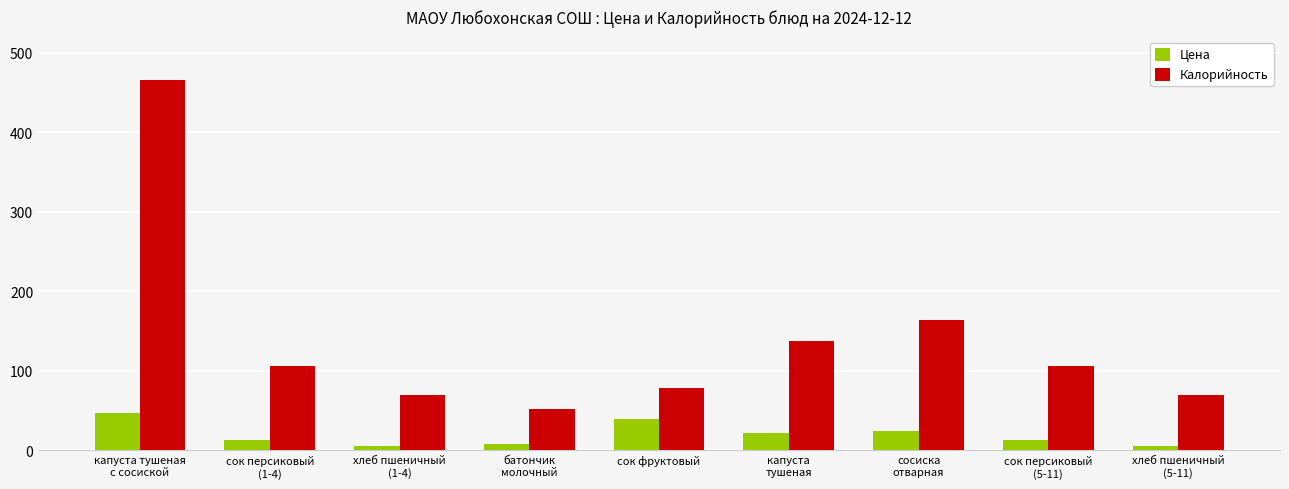

What are all the series names shown in the legend?

Цена, Калорийность